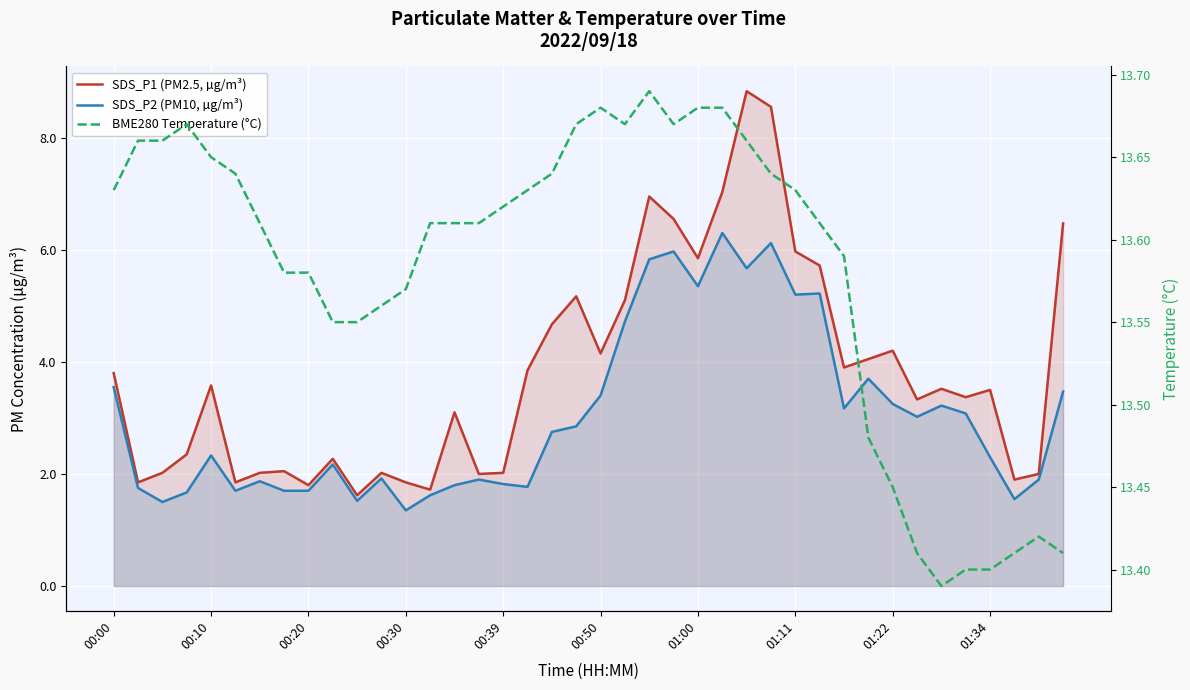

What is the difference between the maximum and minimum values in the SDS_P2 (PM10, µg/m³) series?

4.9